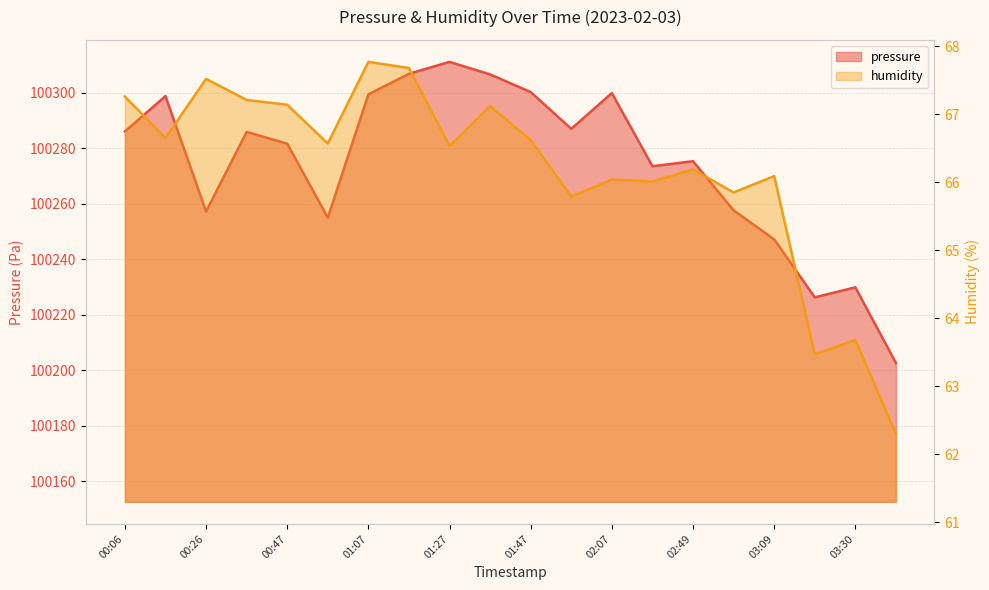

True or false: pressure and humidity cross at least once.

False